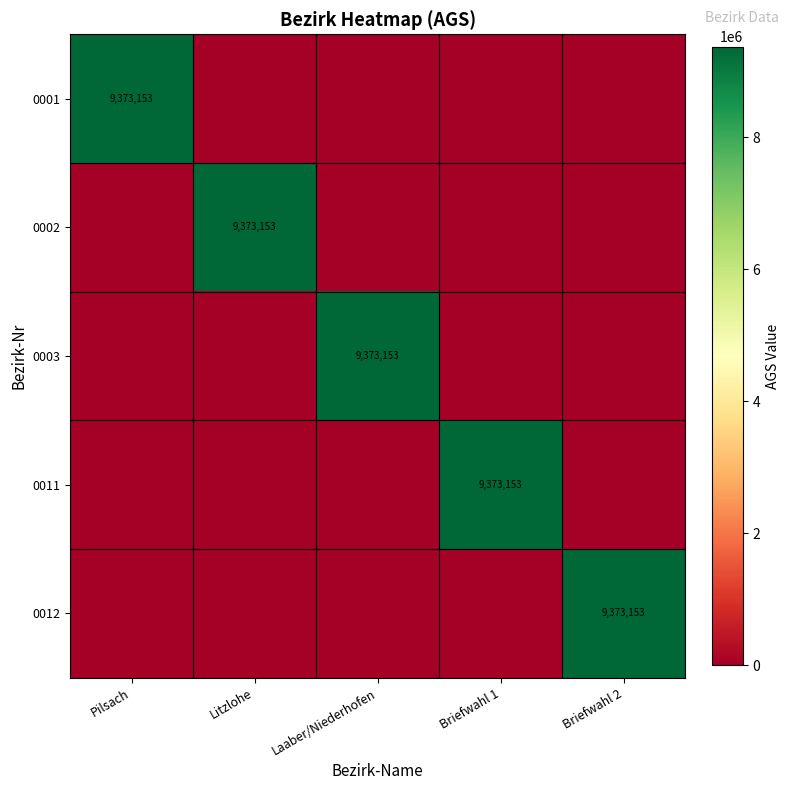

What is the maximum value shown in the chart?

9373153